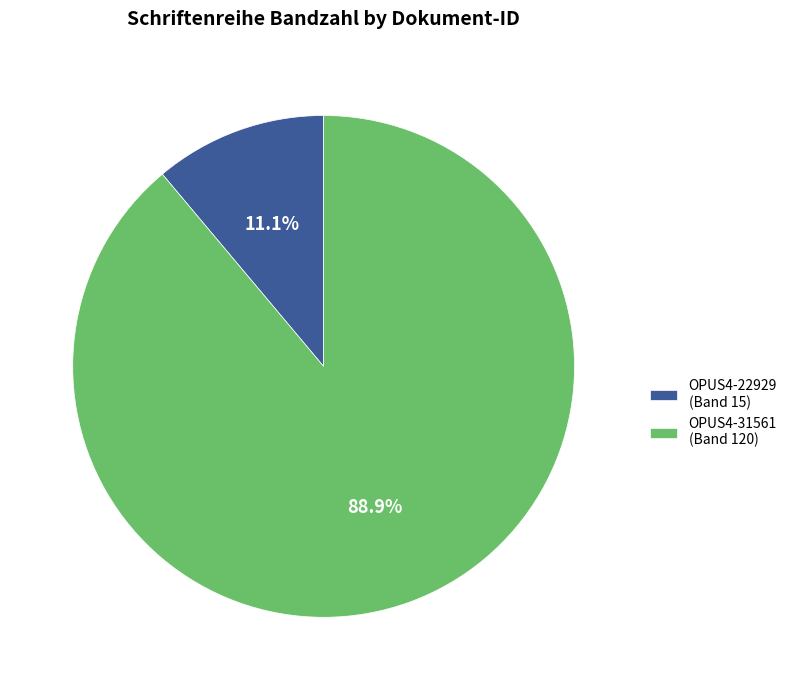

To the nearest percent, what portion does OPUS4-22929 represent?

11%